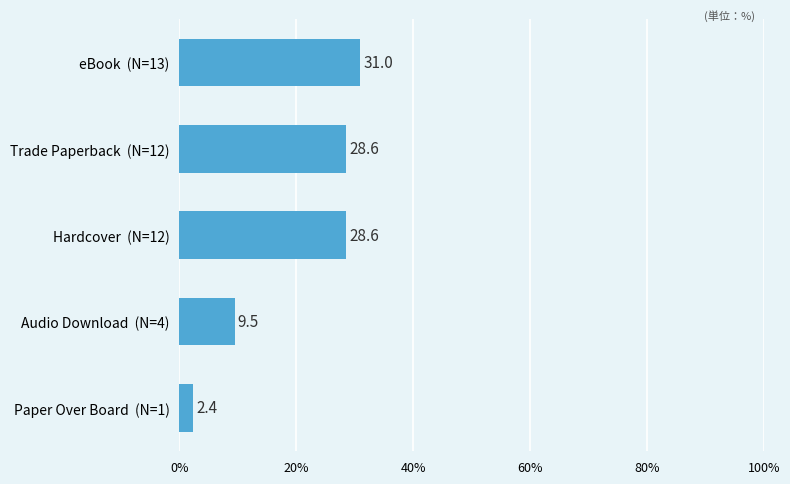

At which label is the value closest to 16?

Audio Download  (N=4)